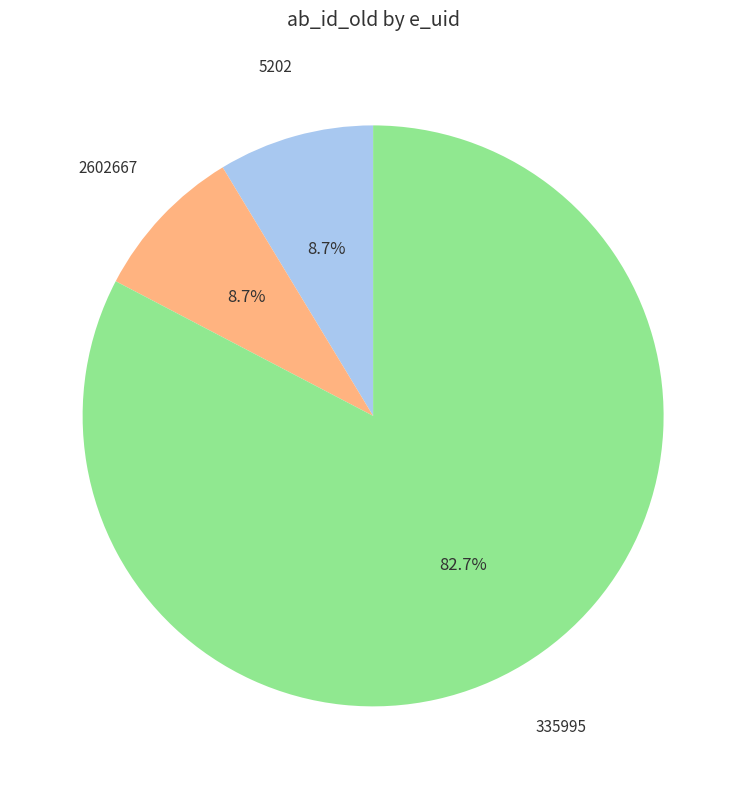

How many segments does this pie chart have?

3